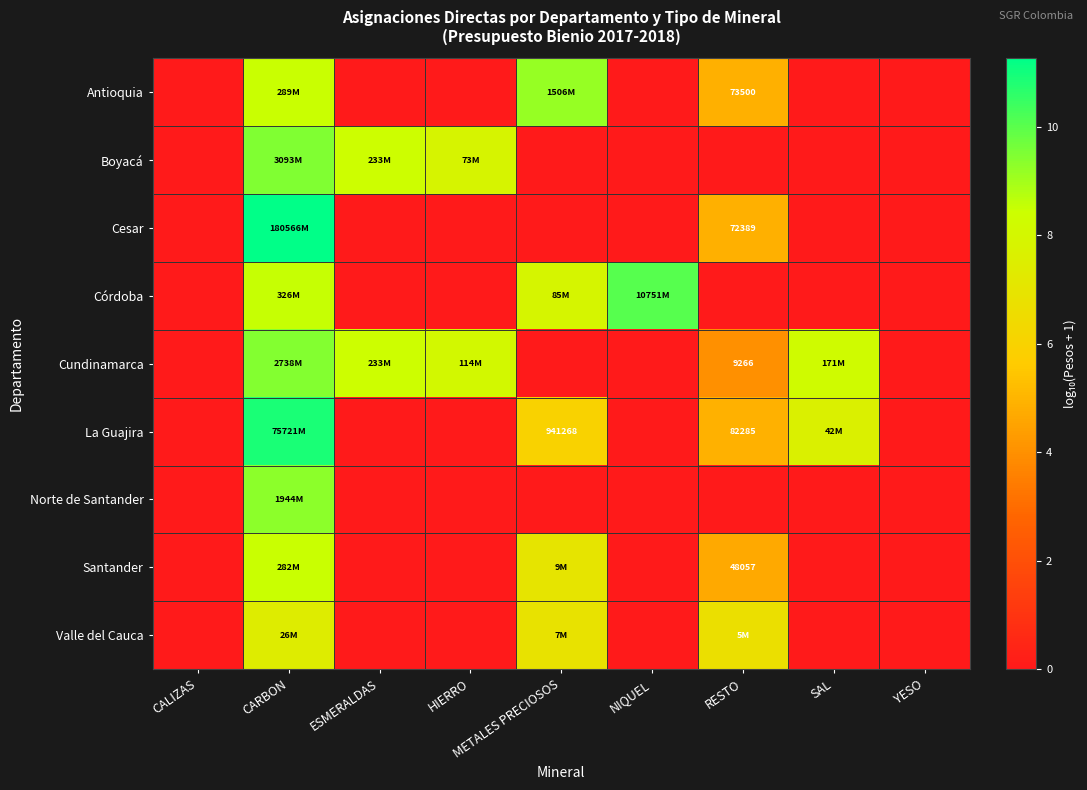

At which label does Antioquia reach its peak?

METALES PRECIOSOS